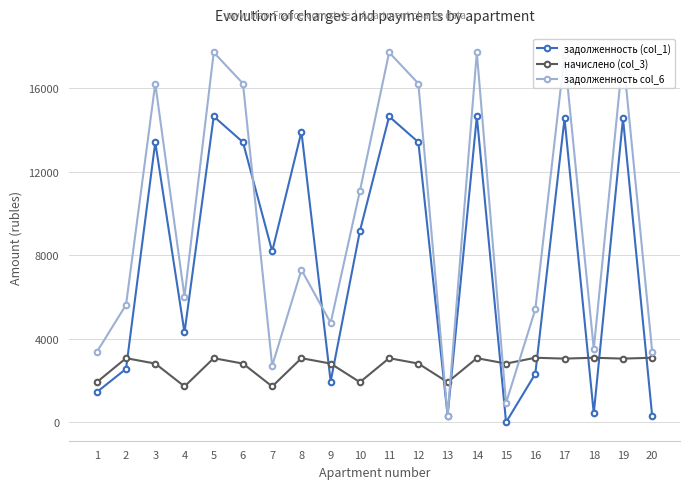

What is the sum of the начислено (col_3) values at 6 and 2?

5878.7